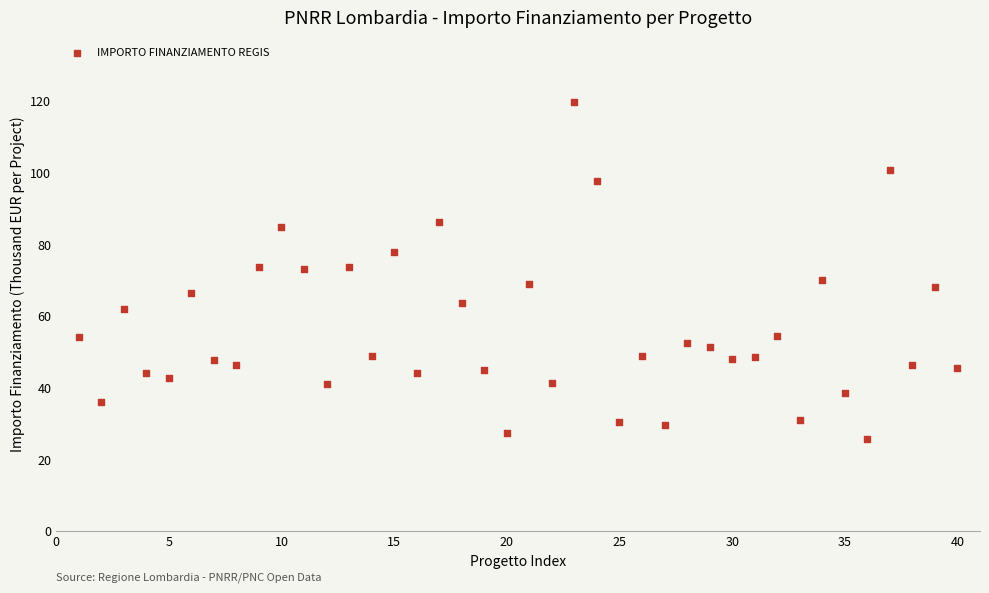

What is the range of X values (max minus min)?

39.0